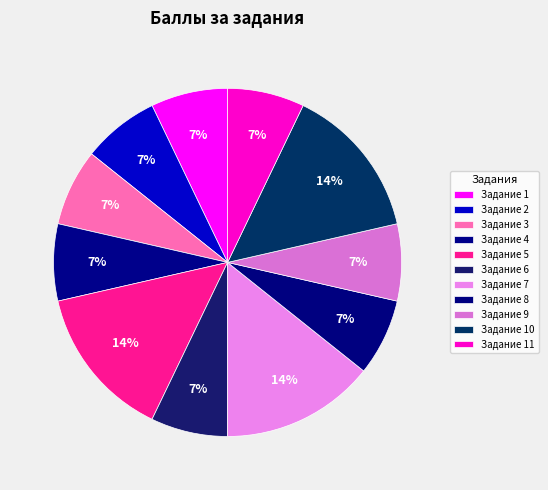

Is it true that Задание 4 is 20% of the pie?

False